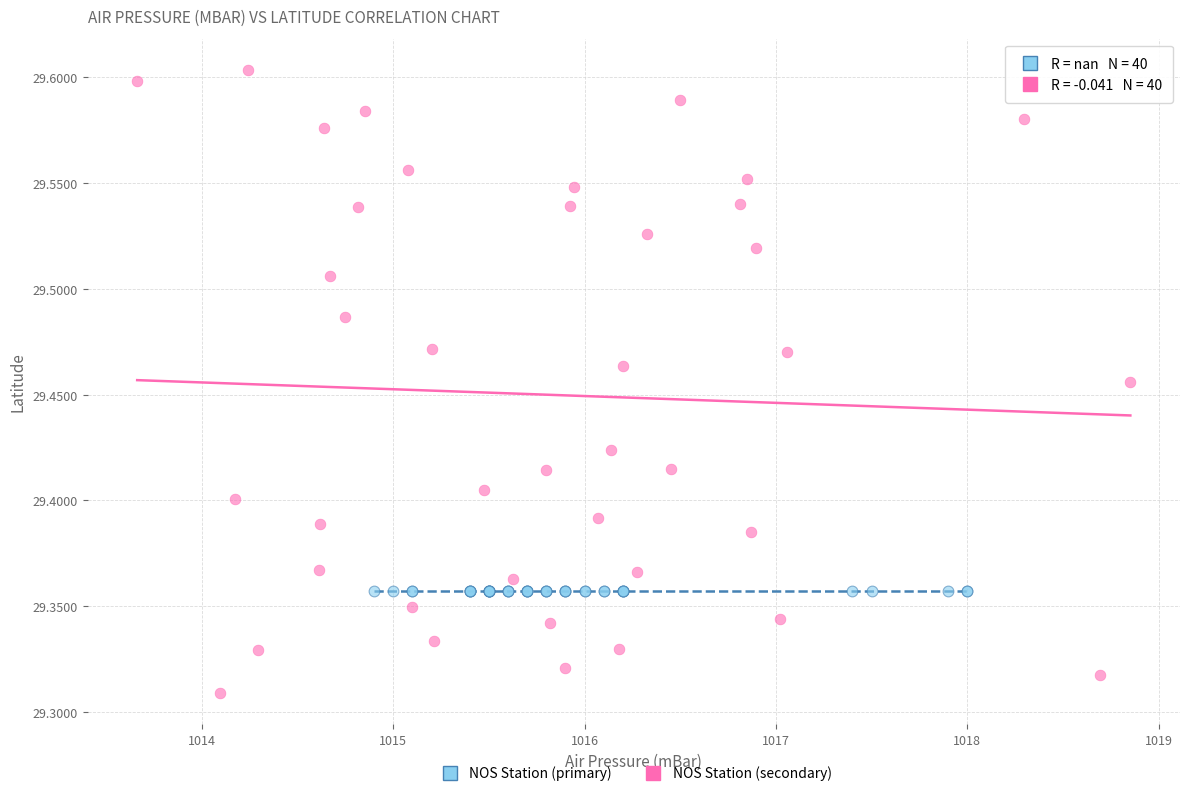

Which series contains the lowest Y value?

NOS Station (secondary)